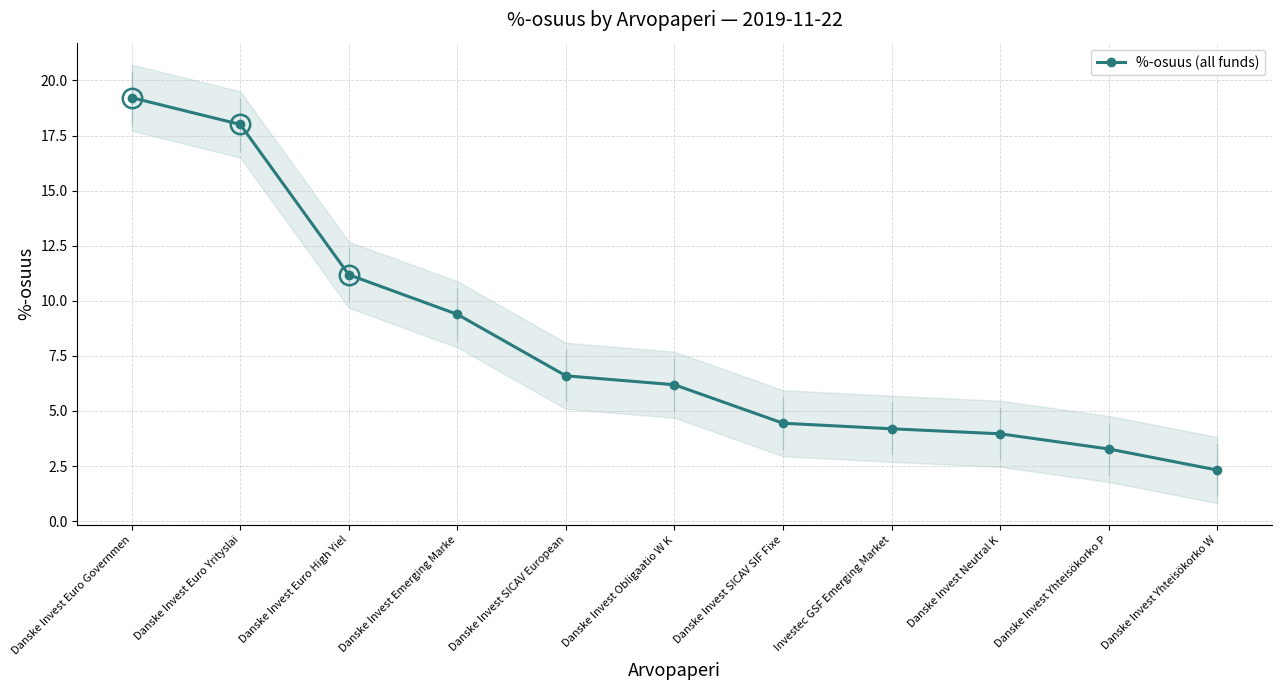

True or false: the data shows 3.3 at Danske Invest Yhteisökorko P.

True